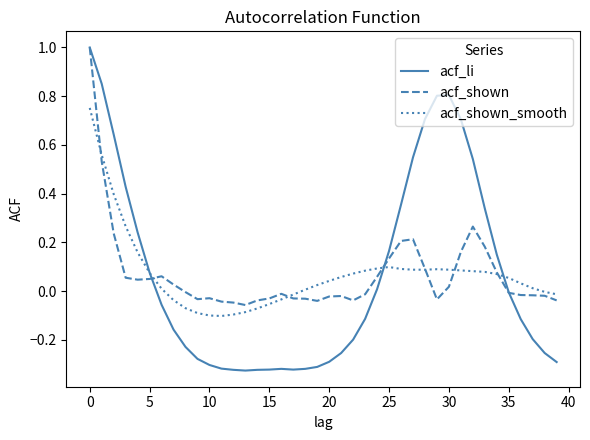

Which series has the largest range (max minus min)?

acf_li